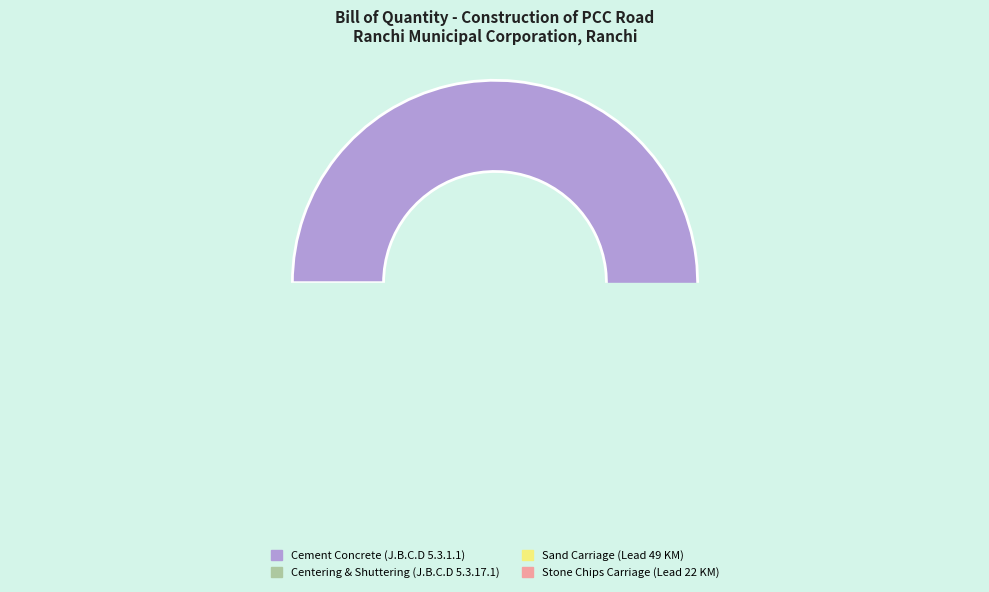

Is it true that Sand Carriage (Lead 49 KM) is 1% of the pie?

False